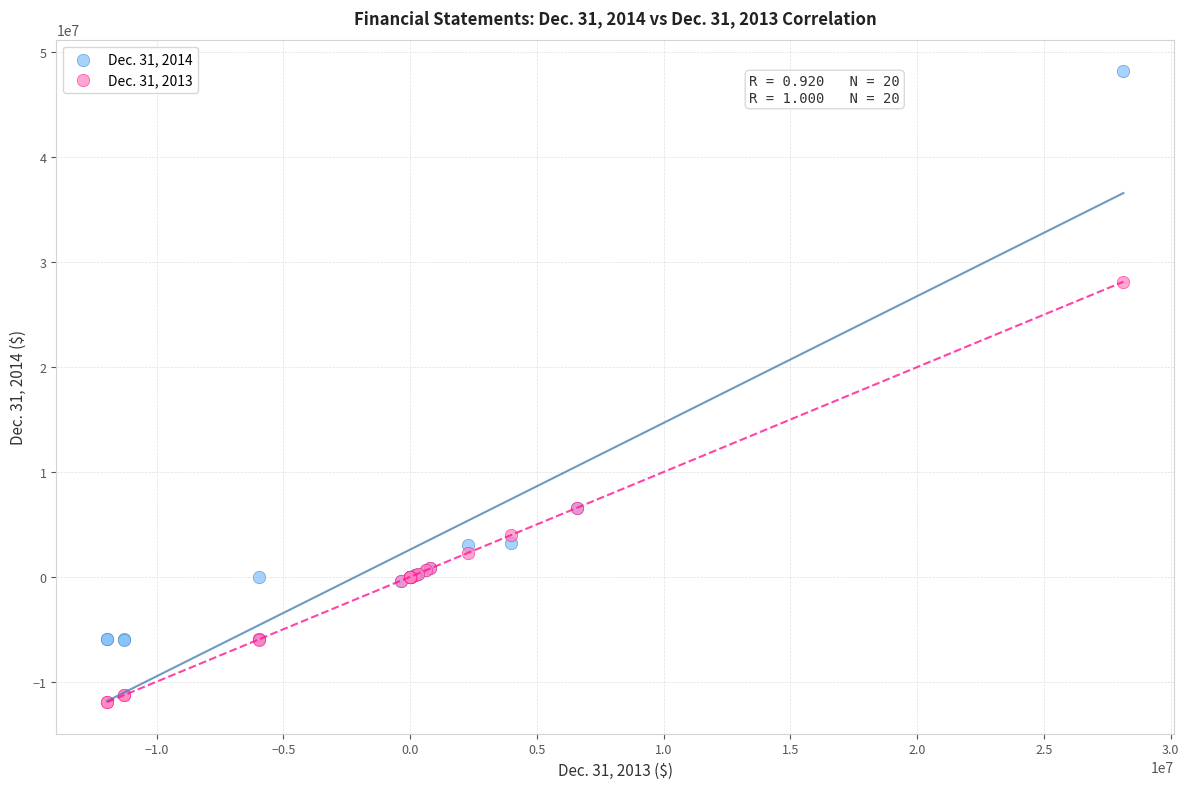

What is the X range (max minus min) for the scatter plot?

40086916.0